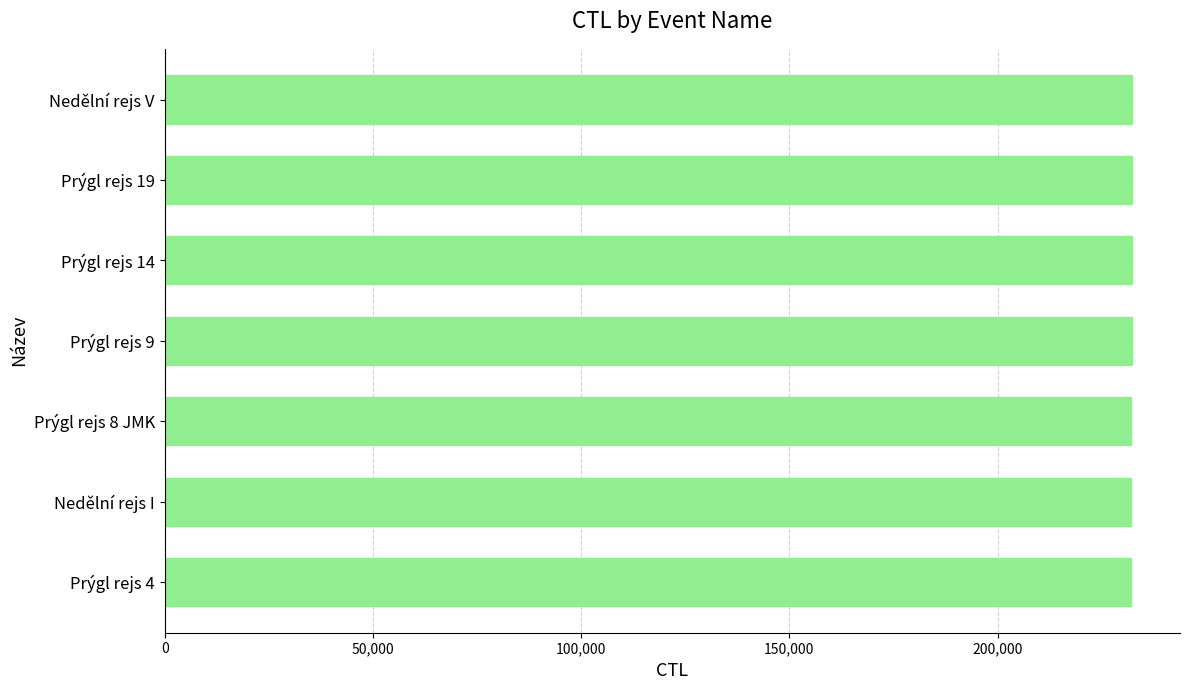

Read the value at Nedělní rejs V.

232160